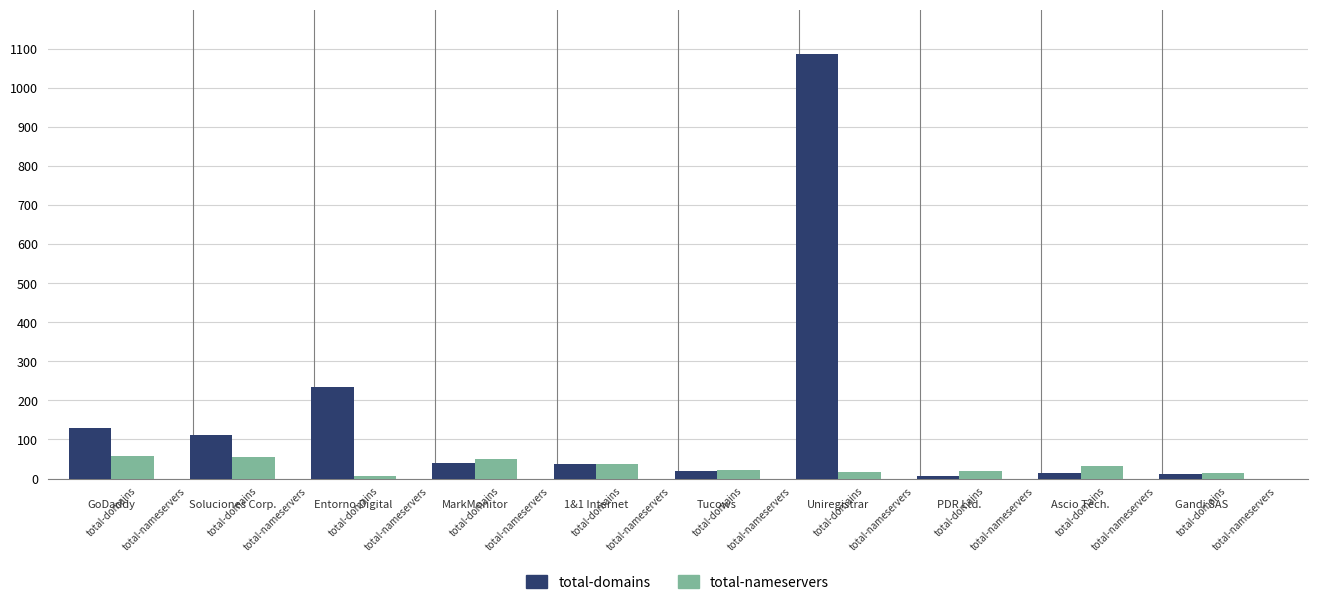

Are the bars grouped side by side (vs. stacked)?

Yes